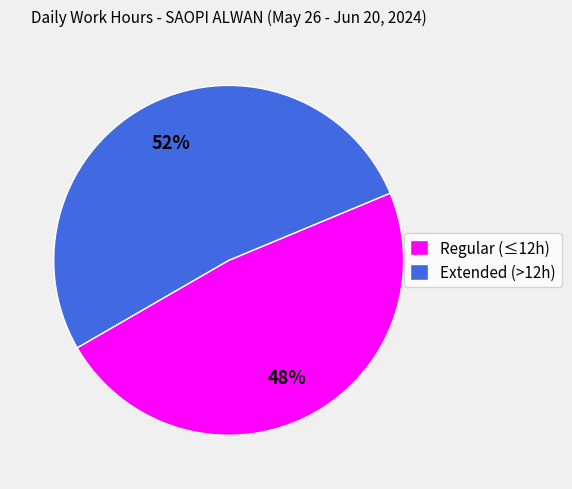

To the nearest percent, what portion does Regular (≤12h) represent?

48%